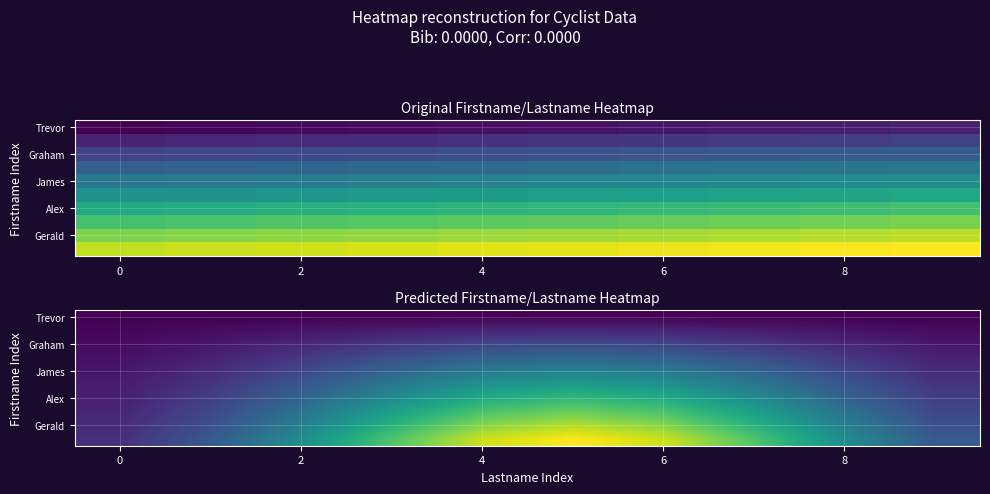

How many series are shown in this chart?

10